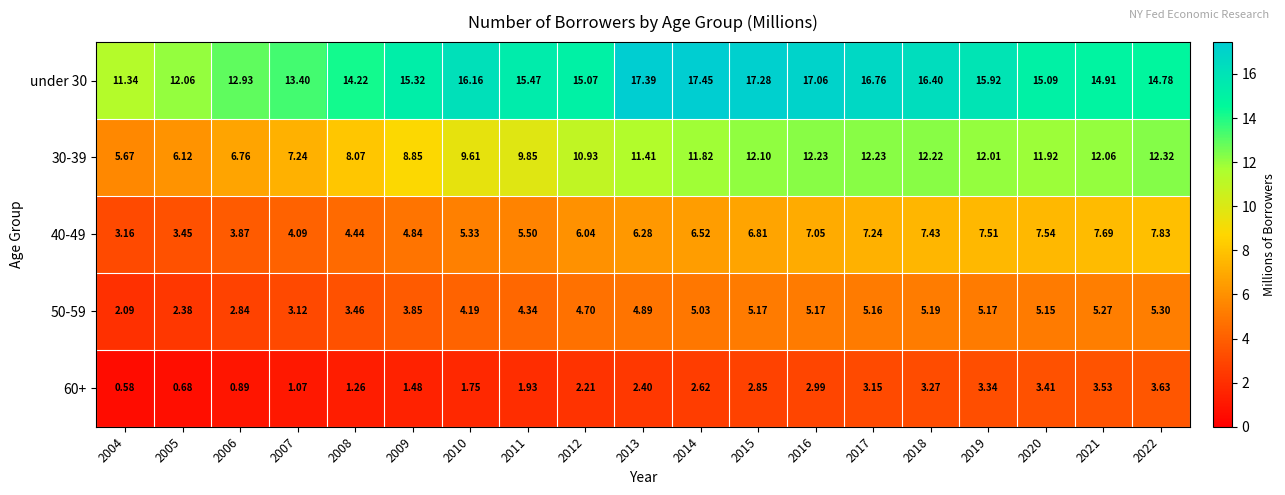

Is the value of under 30 at 2009 greater than the value of 30-39 at 2010?

Yes